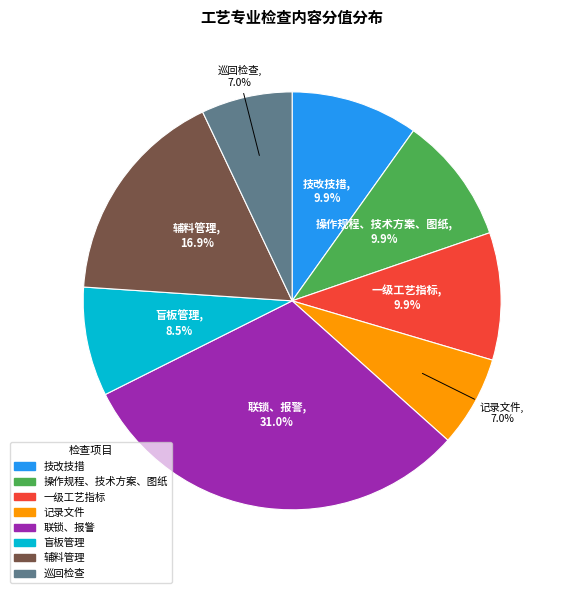

The 一级工艺指标 slice represents 10% of the pie. True or false?

True